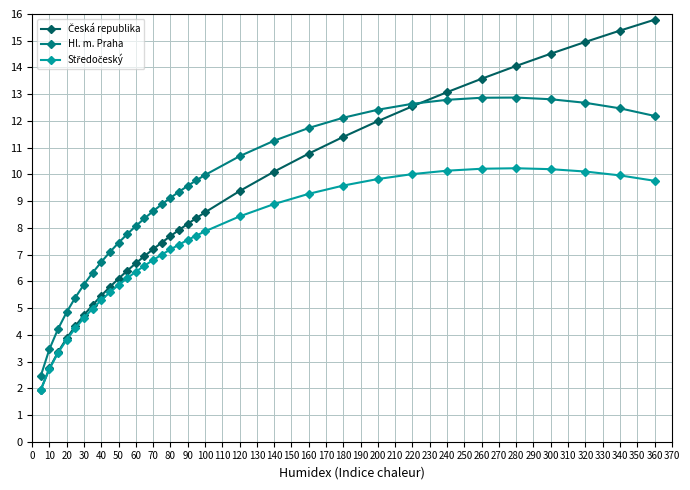

How many data points does each series have?

33